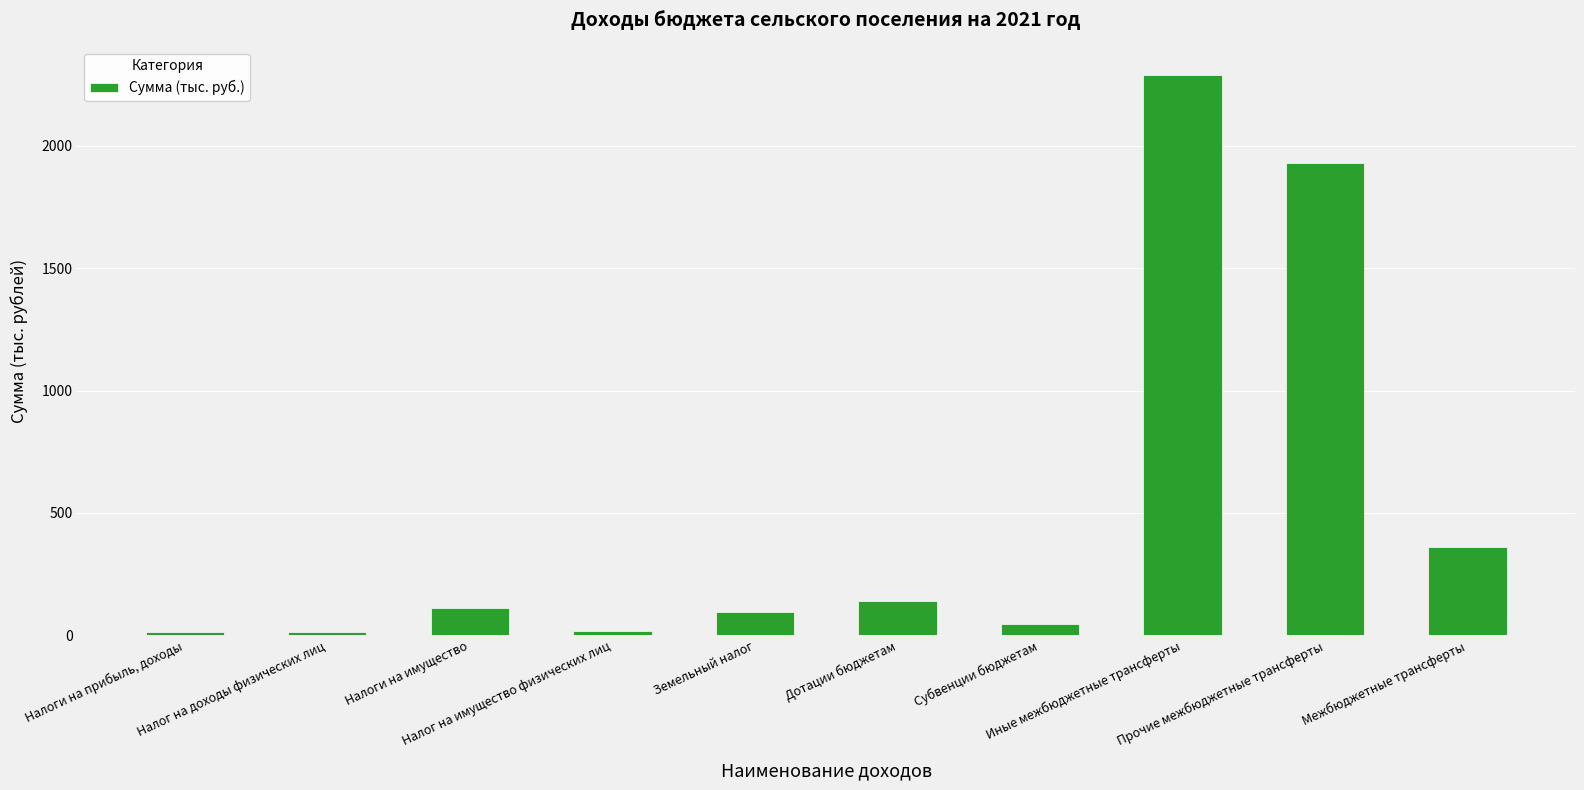

What is the maximum value shown in the chart?

2290.7